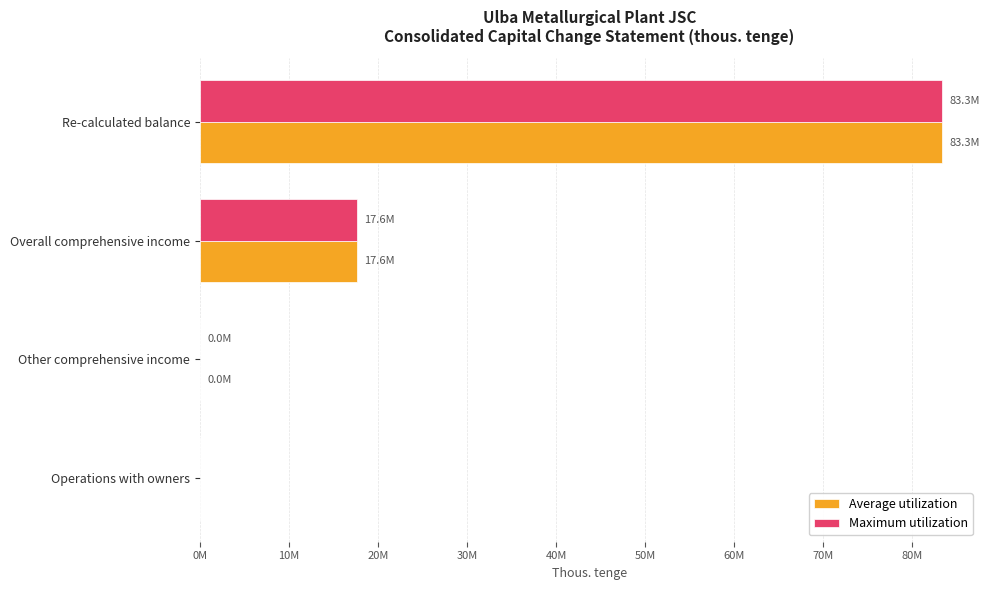

What are all the series names shown in the legend?

Average utilization, Maximum utilization